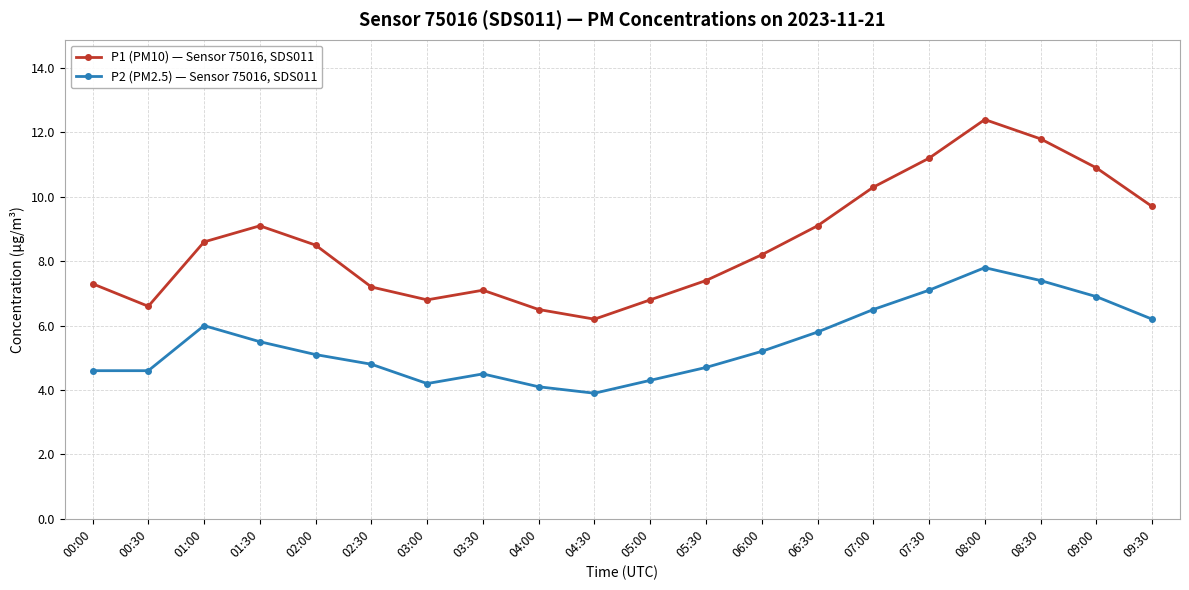

What are all the series names shown in the legend?

P1 (PM10) — Sensor 75016, SDS011, P2 (PM2.5) — Sensor 75016, SDS011